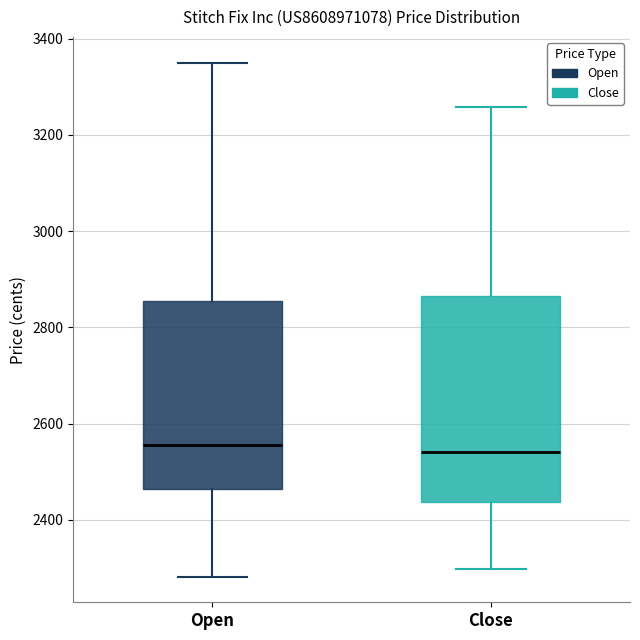

Which box is the tallest, from its lower edge to its upper edge?

Close